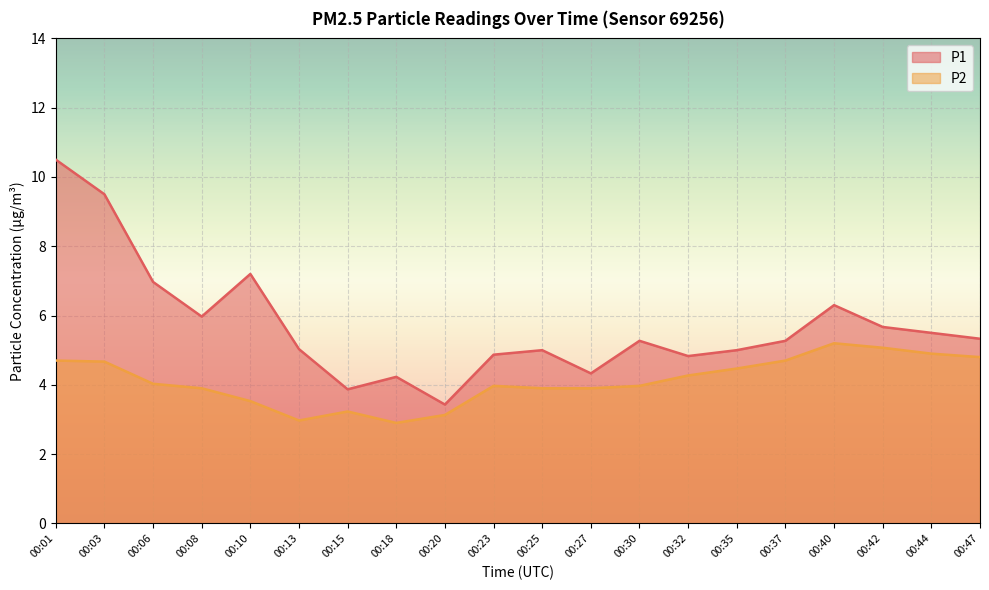

What is the maximum value for P1?

10.5